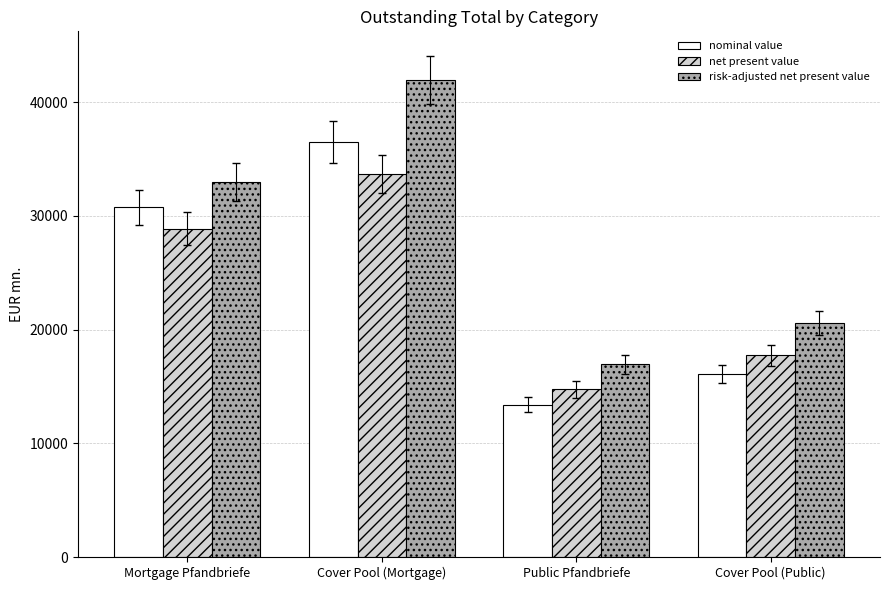

Reading left to right, transcribe all the data shown in this chart.

nominal value: Mortgage Pfandbriefe=30739.1	Cover Pool (Mortgage)=36509.4	Public Pfandbriefe=13382.2	Cover Pool (Public)=16068.0
net present value: Mortgage Pfandbriefe=28882.9	Cover Pool (Mortgage)=33651.8	Public Pfandbriefe=14751.9	Cover Pool (Public)=17722.1
risk-adjusted net present value: Mortgage Pfandbriefe=32958.0	Cover Pool (Mortgage)=41923.9	Public Pfandbriefe=16938.3	Cover Pool (Public)=20582.7